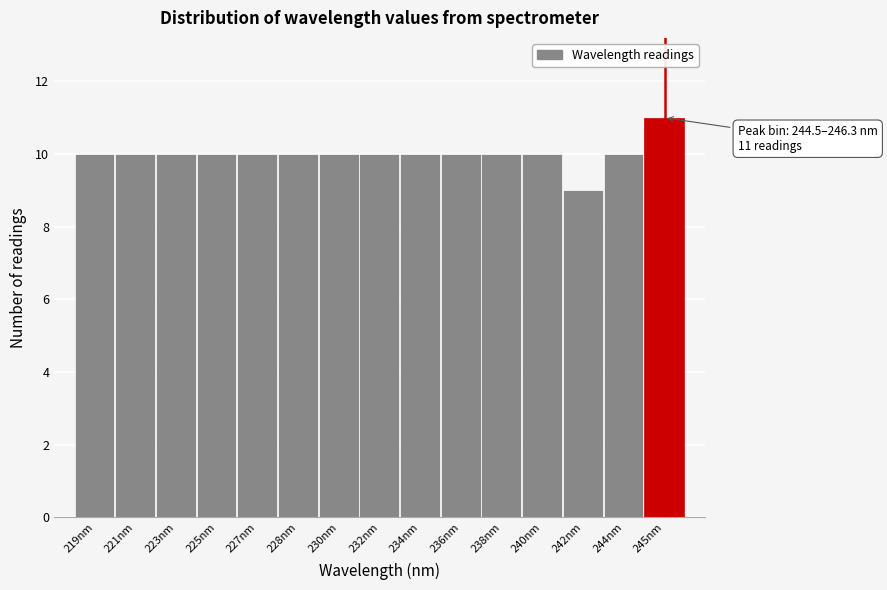

Reading left to right, list all the values displayed in this chart.

219nm=10	221nm=10	223nm=10	225nm=10	227nm=10	228nm=10	230nm=10	232nm=10	234nm=10	236nm=10	238nm=10	240nm=10	242nm=9	244nm=10	245nm=11